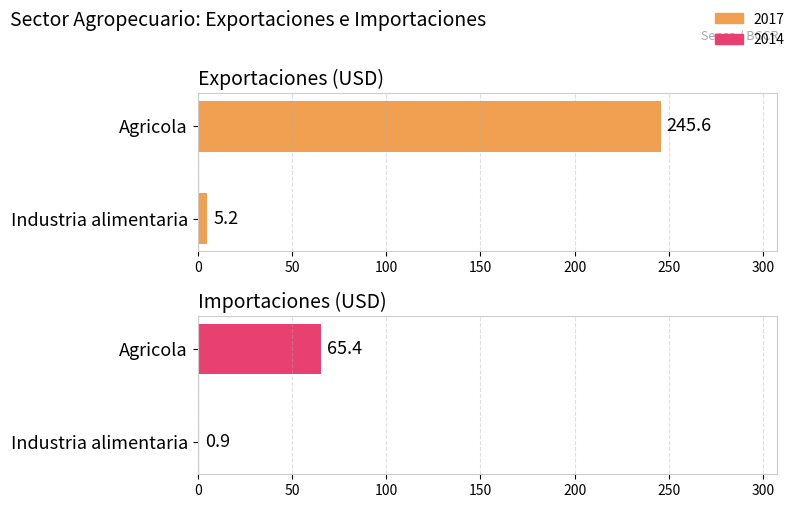

True or false: 2017 has a value of 8.8 at Industria alimentaria.

False